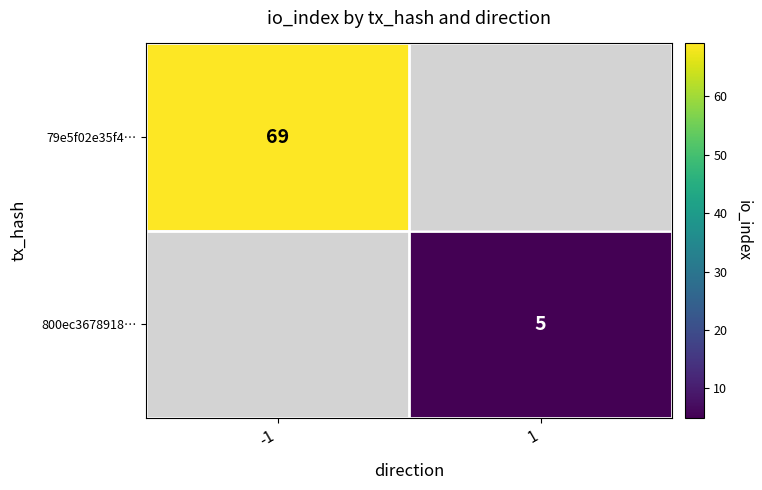

The value of 79e5f02e35f4… at -1 is 114. True or false?

False